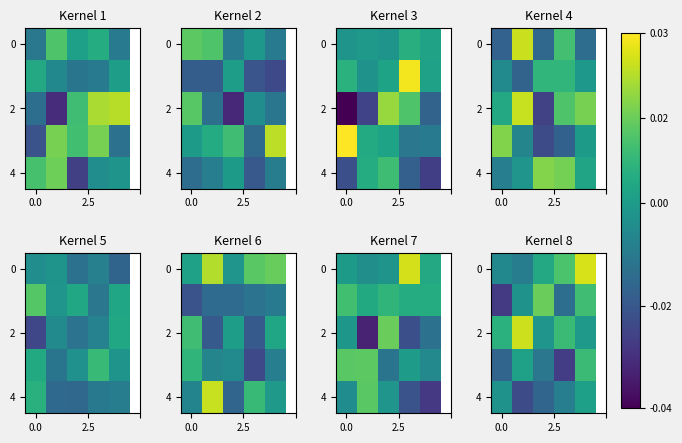

At which category is the sum across all series the highest?

4